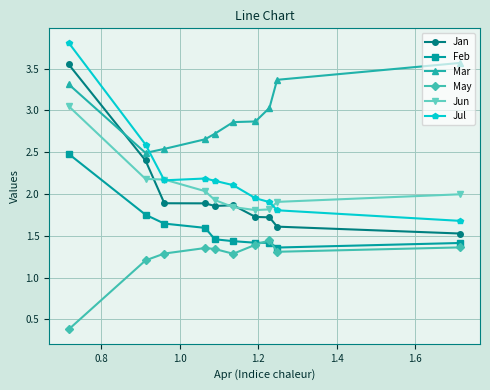

How many lines are shown in the chart?

6